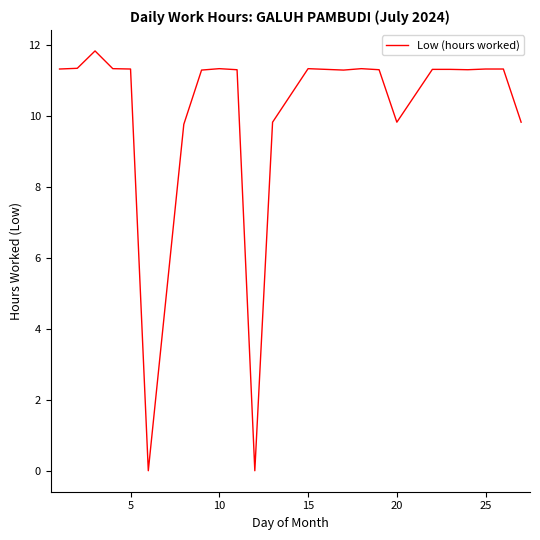

What is the difference between the maximum and minimum values?

11.8